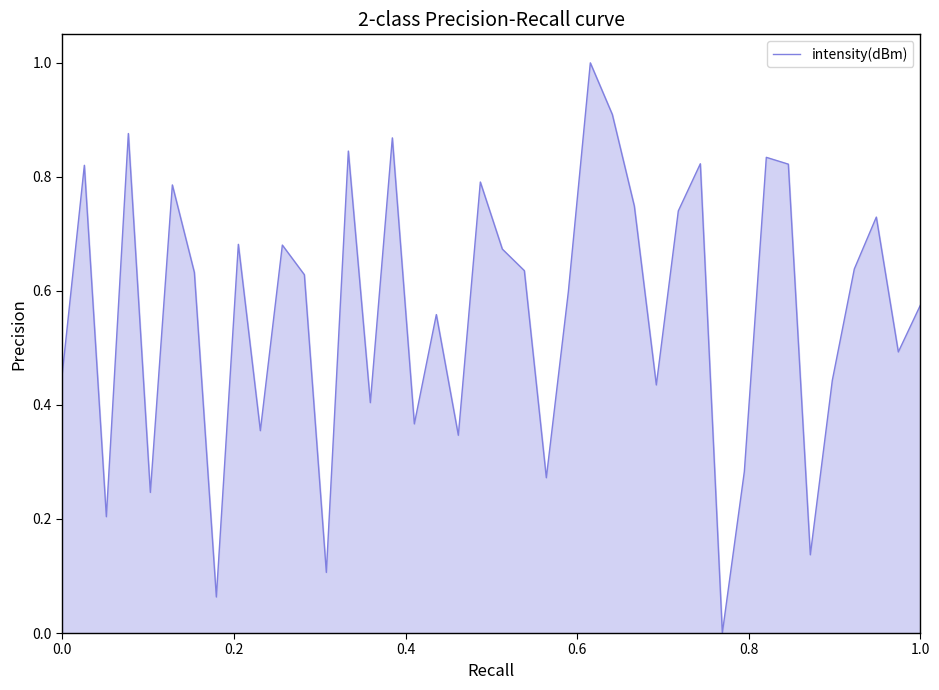

What is the greatest value displayed?

1.0